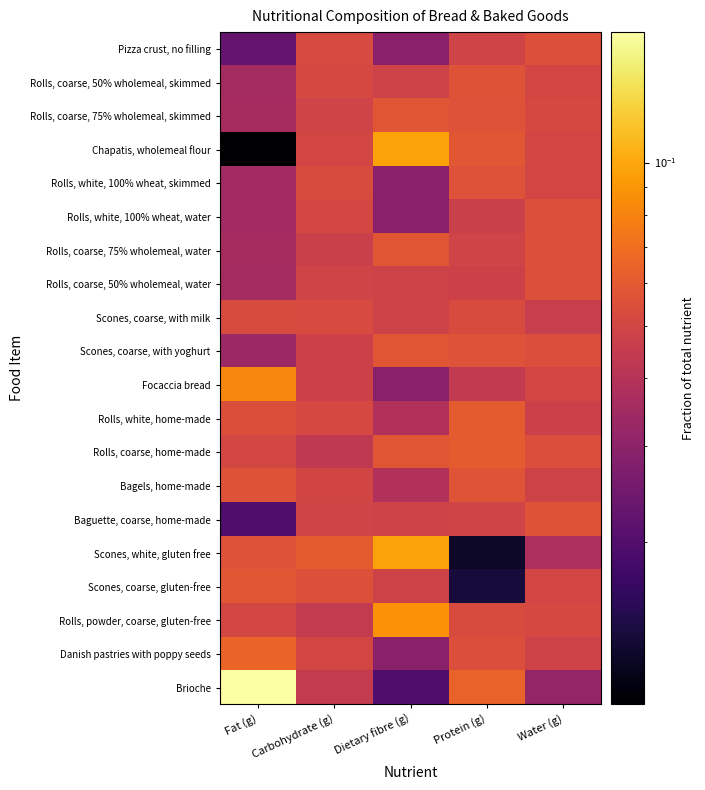

Count the number of categories in the chart.

5